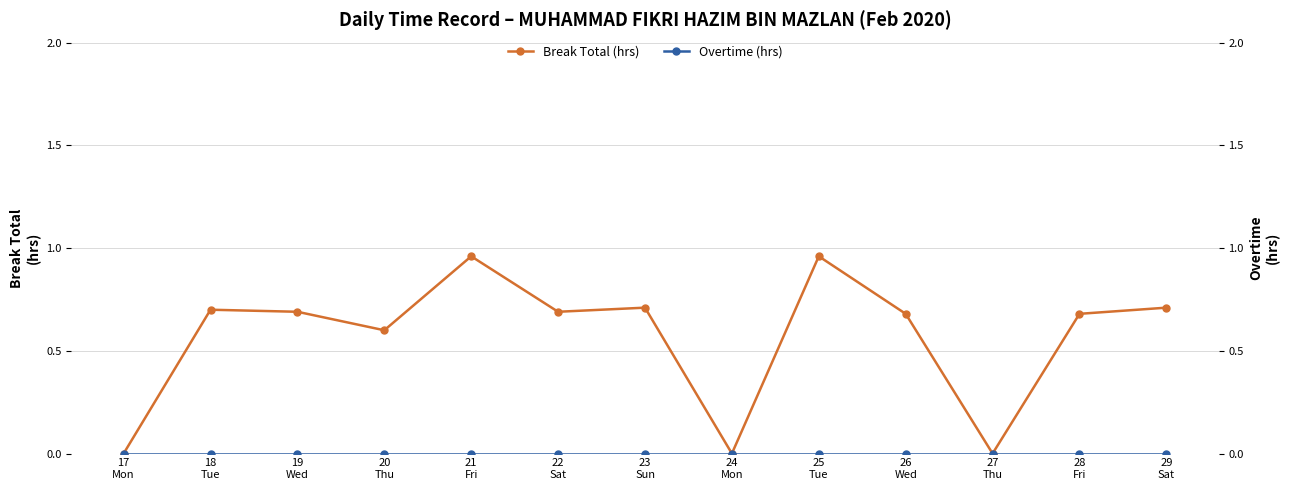

At which label is Break Total (hrs) closest to 0?

17
Mon